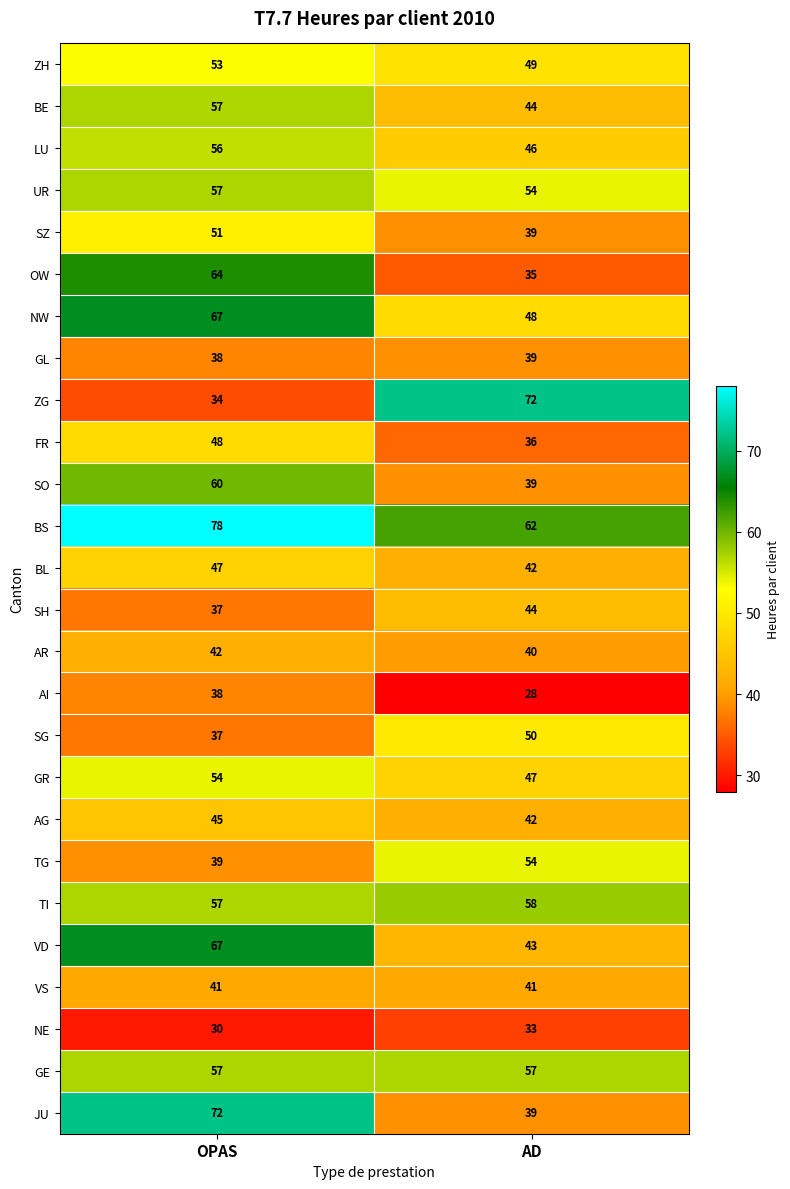

Which category has the highest value in the SZ series?

OPAS